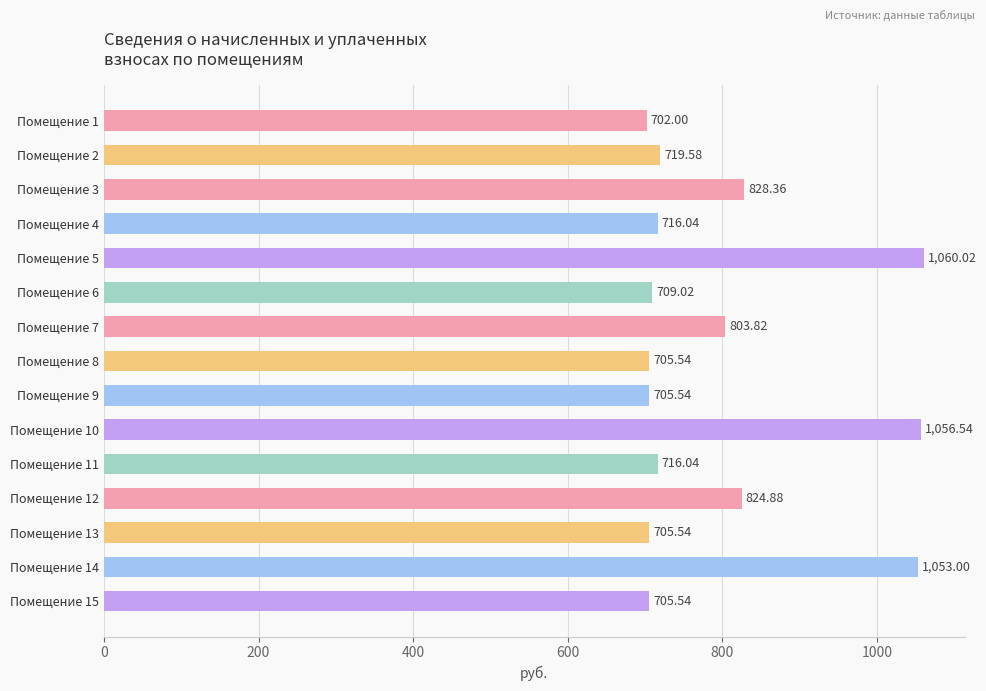

Does the chart contain stacked bars?

No